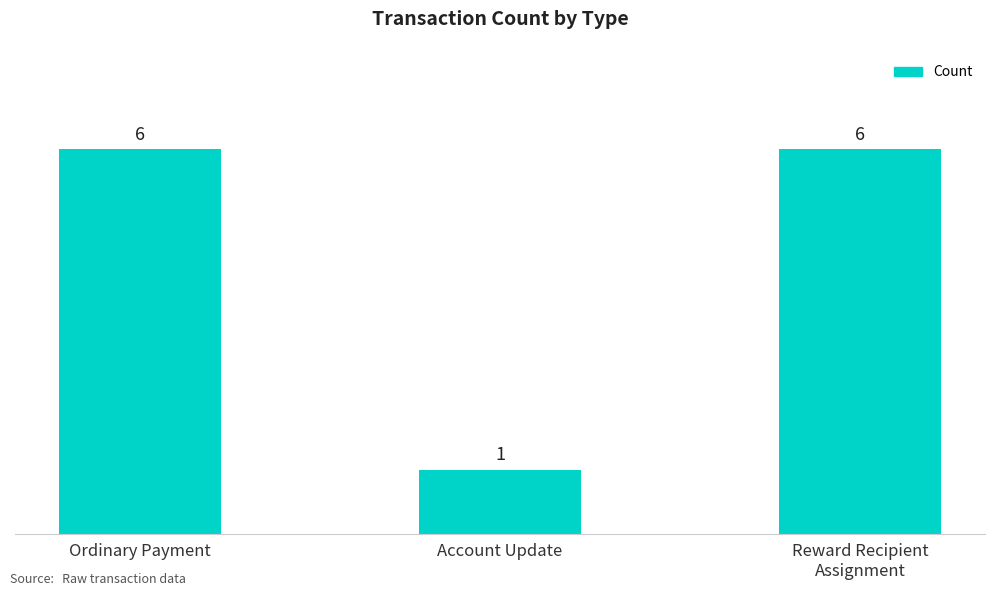

What is the label of the 2nd bar from the right?

Account Update